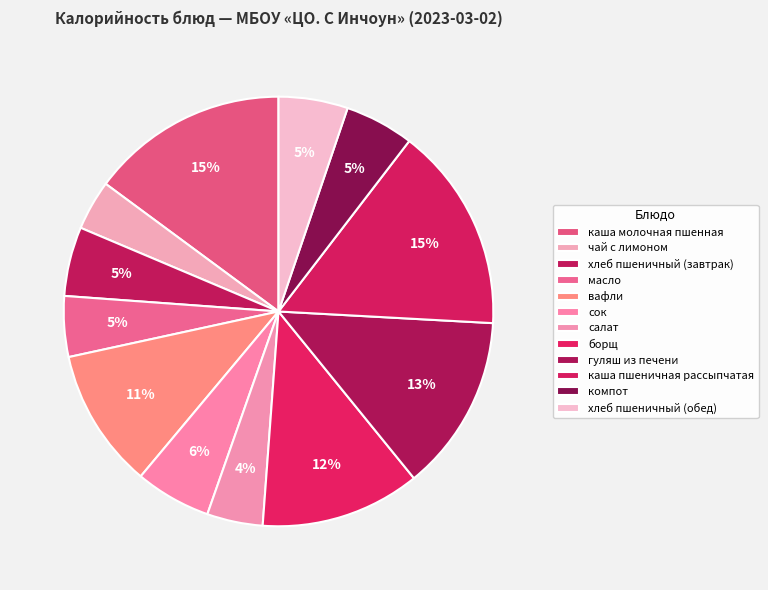

What percentage is the борщ slice, to the nearest percent?

12%